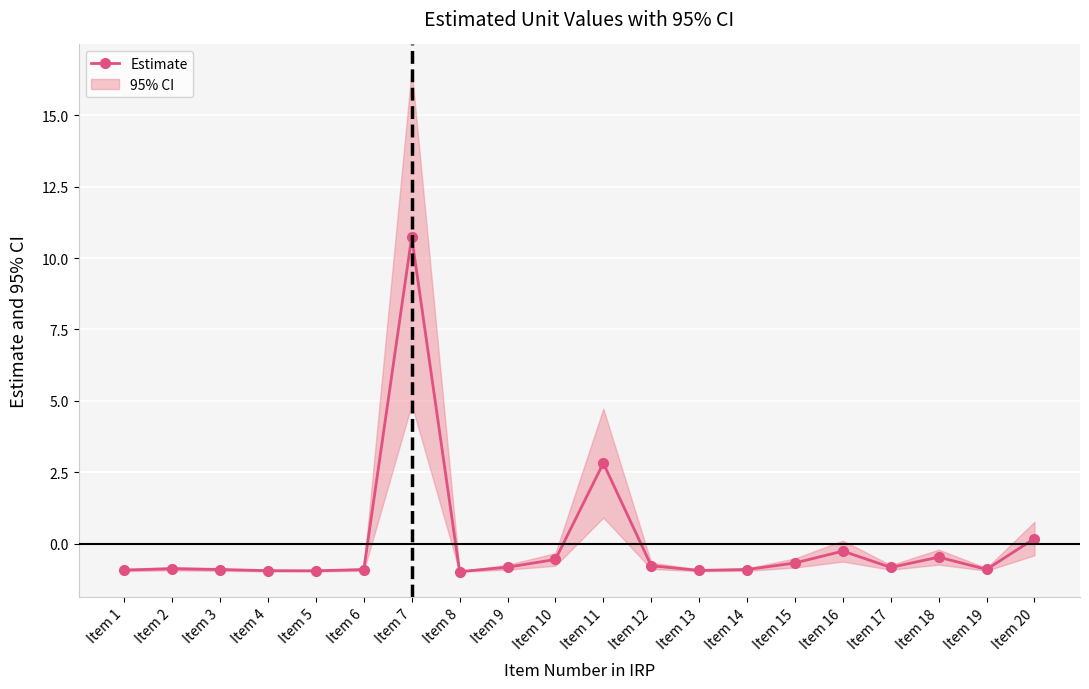

True or false: the data shows 4.6 at Item 11.

False